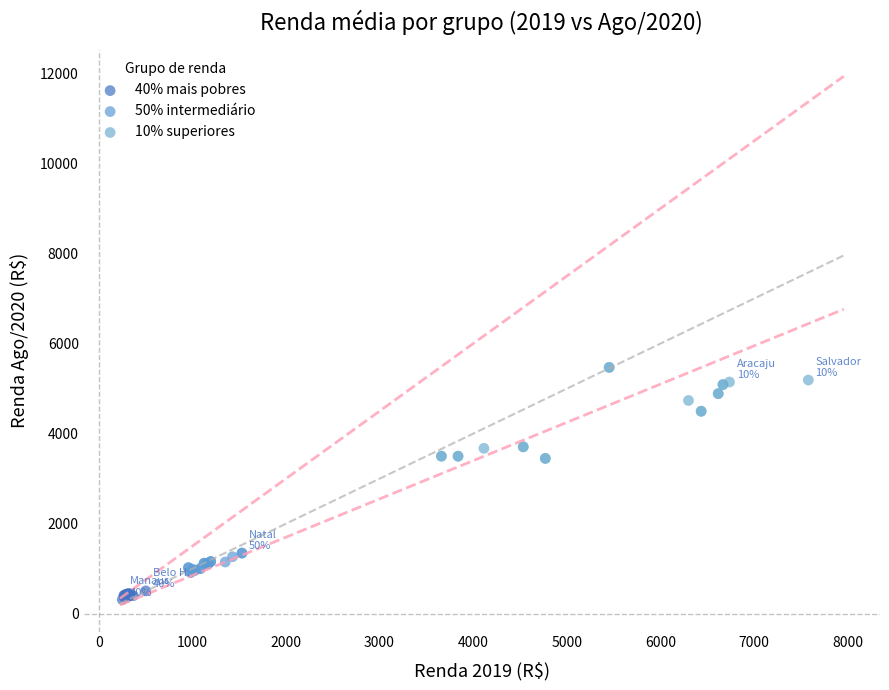

Which series has the widest spread of Y values?

10% superiores